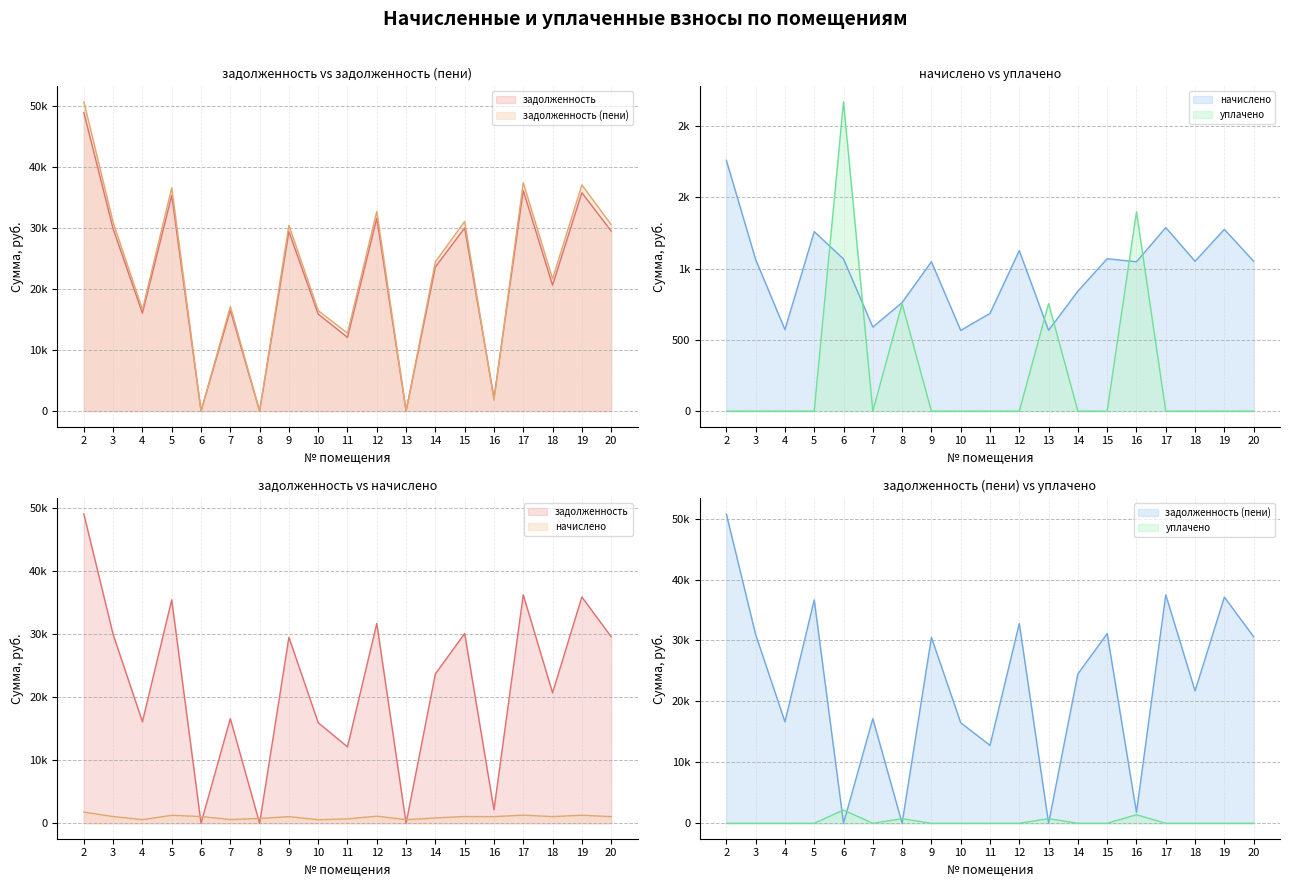

Between 16 and 13, which is larger?

16